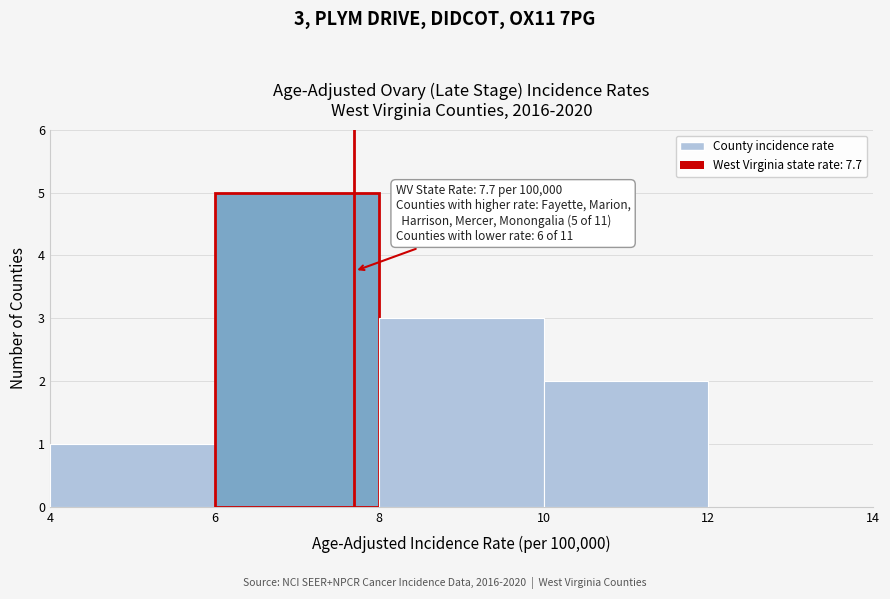

Which range on the x-axis has the tallest bar?

6 to 8